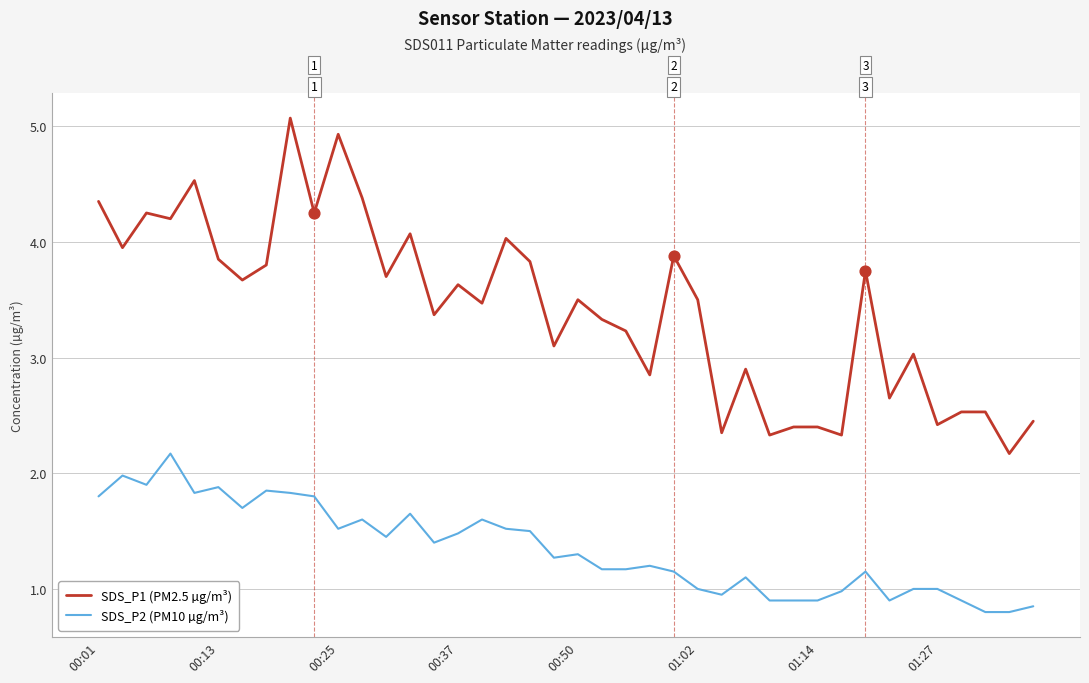

Which series has the largest range (max minus min)?

SDS_P1 (PM2.5 µg/m³)